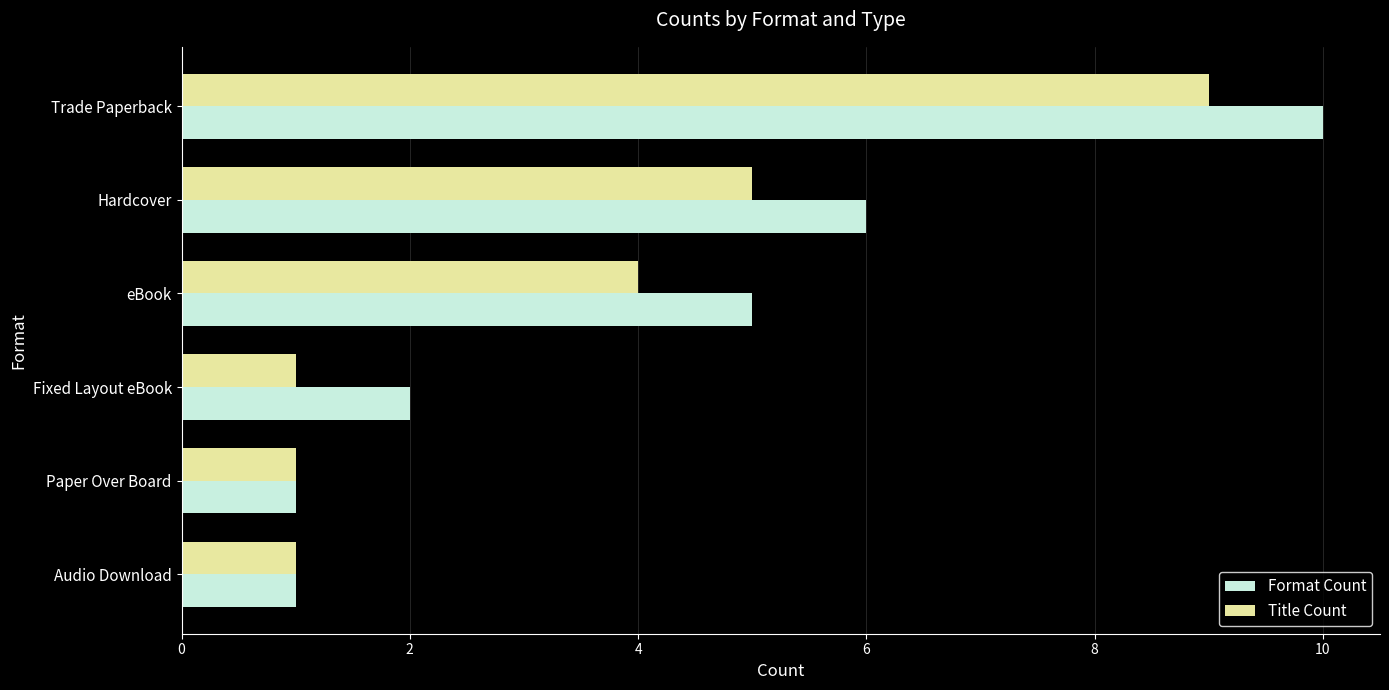

At which label does Format Count reach its peak?

Trade Paperback